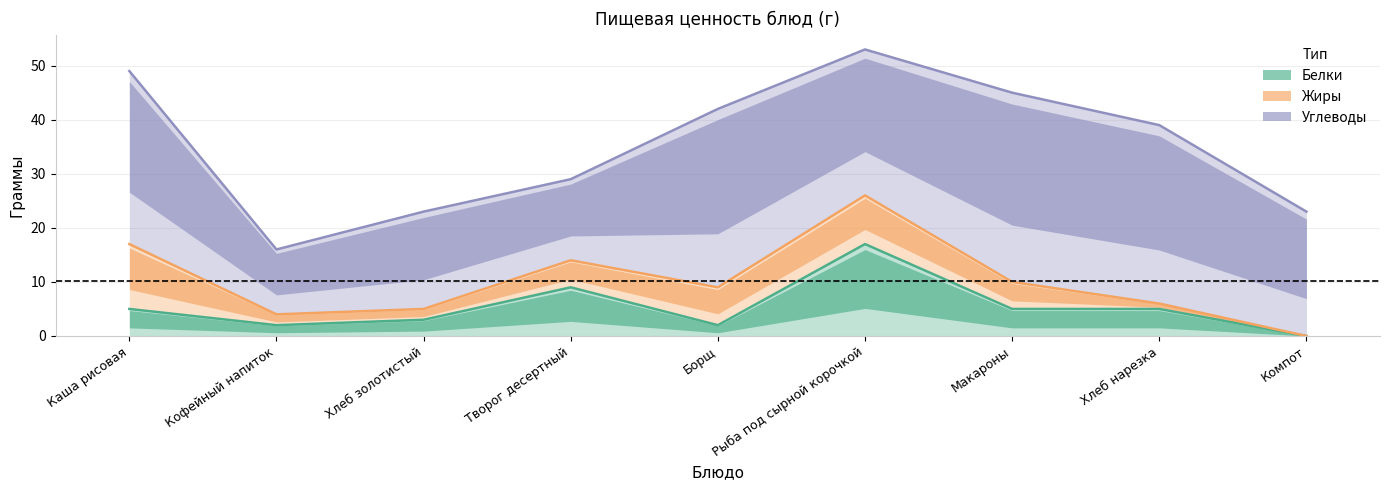

True or false: Углеводы has a value of 33 at Хлеб нарезка.

True